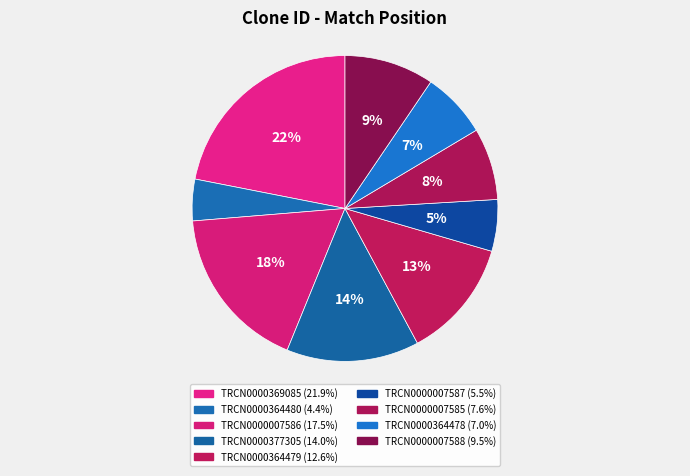

To the nearest percent, what portion does TRCN0000007585 represent?

8%